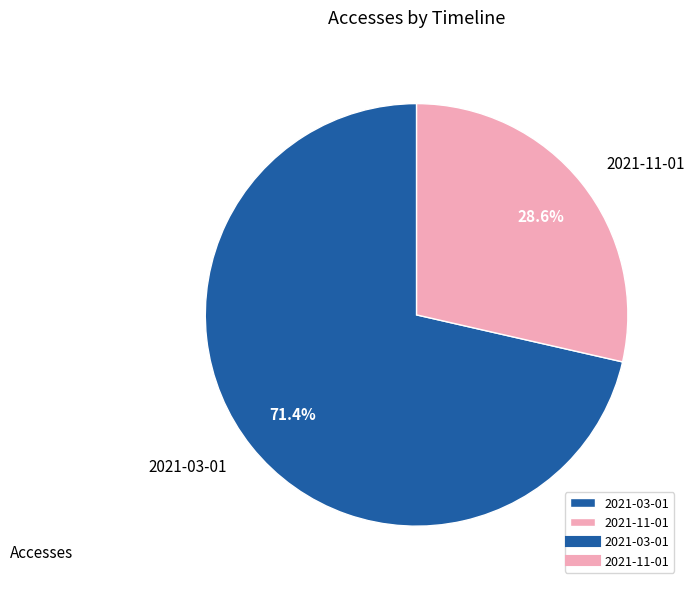

What percentage is the 2021-03-01 slice, to the nearest percent?

71%